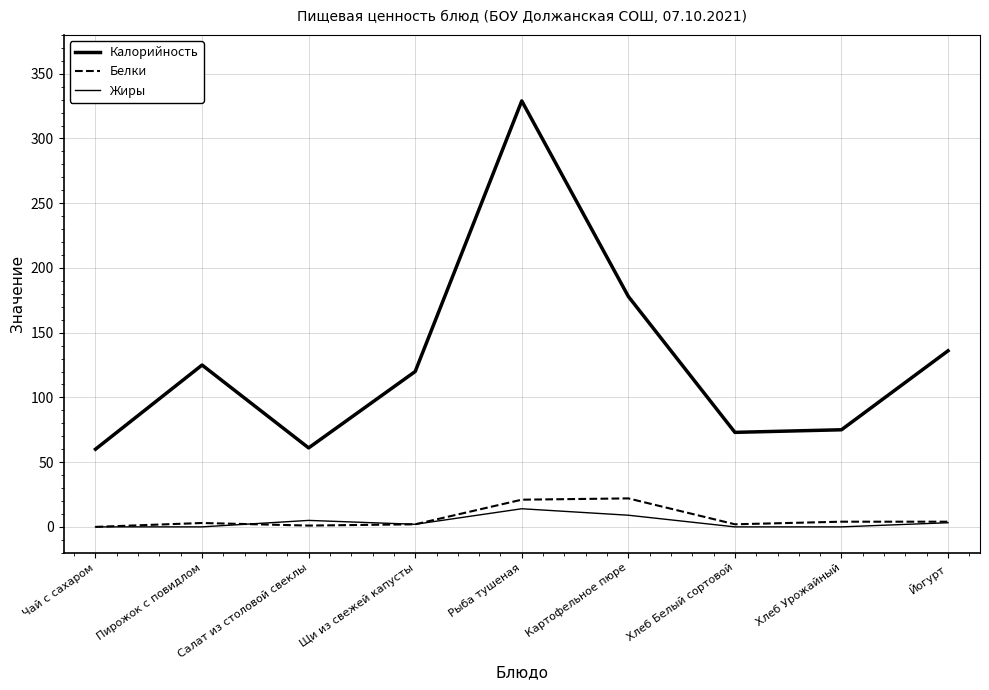

At which label does Жиры reach its minimum?

Чай с сахаром